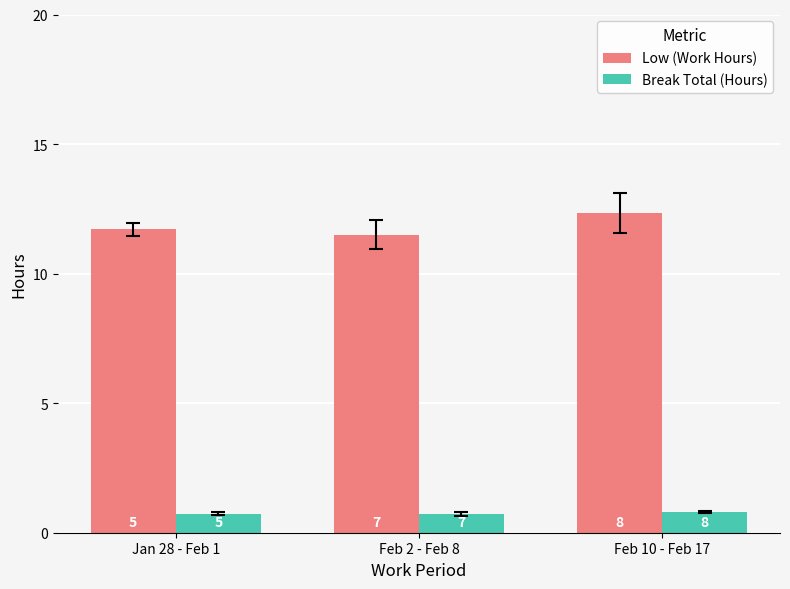

Reading right to left, list all the values displayed in this chart.

Low (Work Hours): 12.3	11.5	11.7
Break Total (Hours): 0.8	0.7	0.7